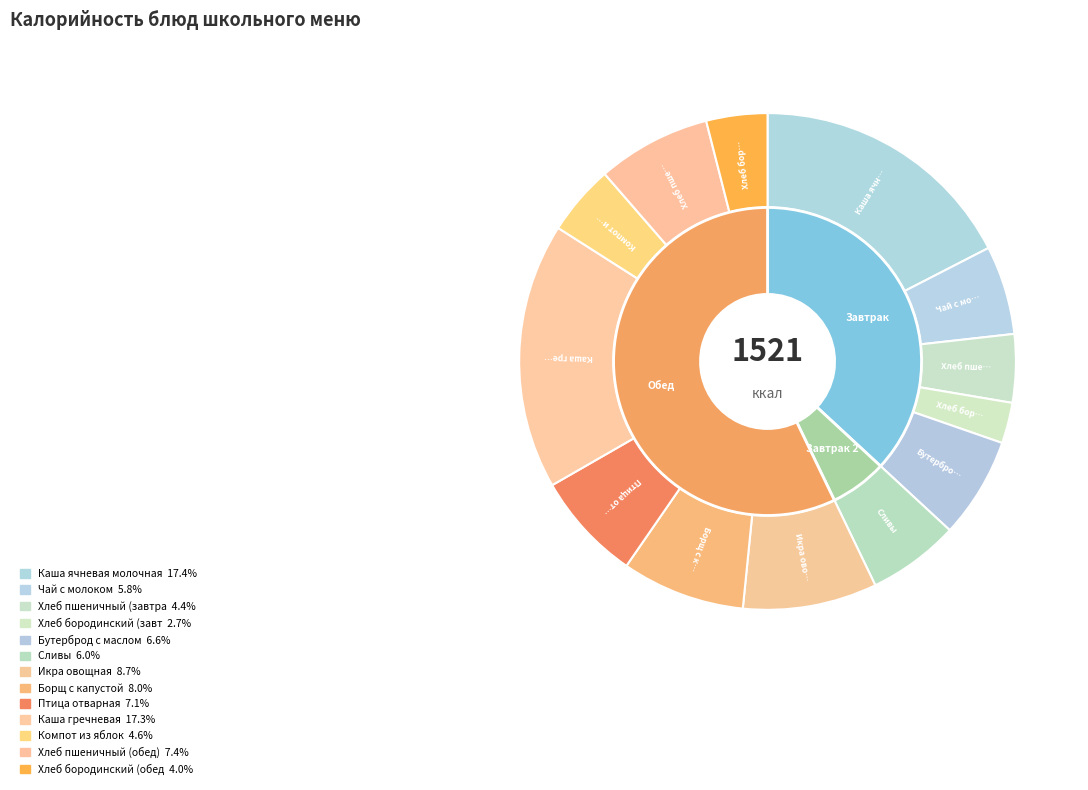

What percentage is NOT represented by Бутерброд с маслом?

93.4%